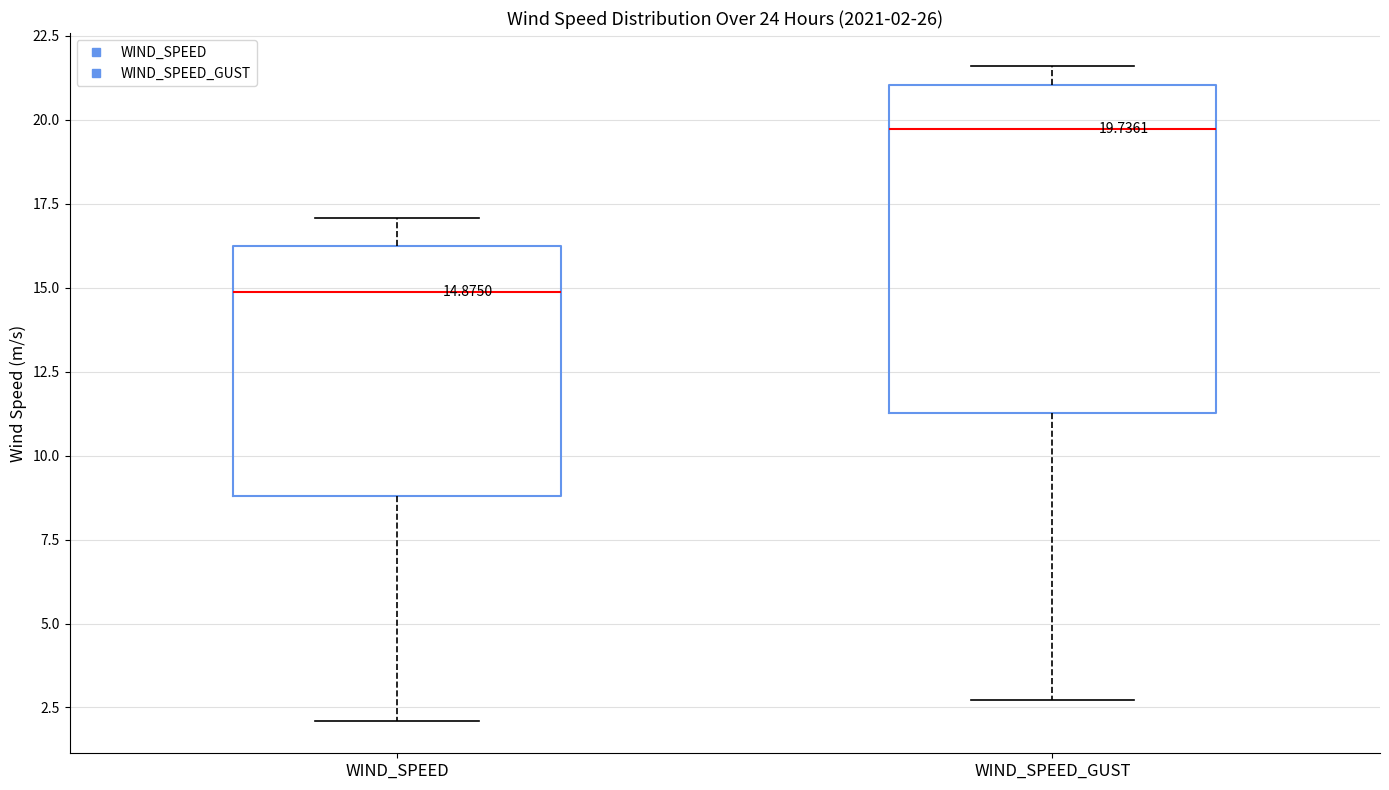

Which box is the tallest, from its lower edge to its upper edge?

WIND_SPEED_GUST